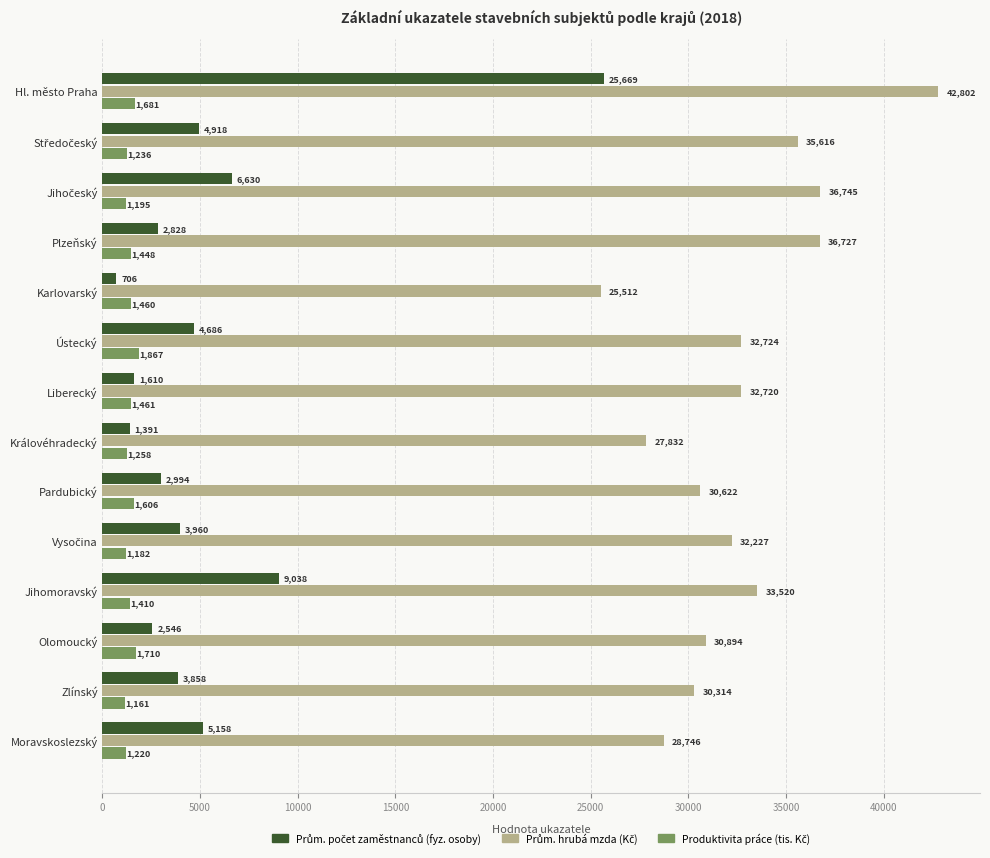

What is the smallest value displayed?

706